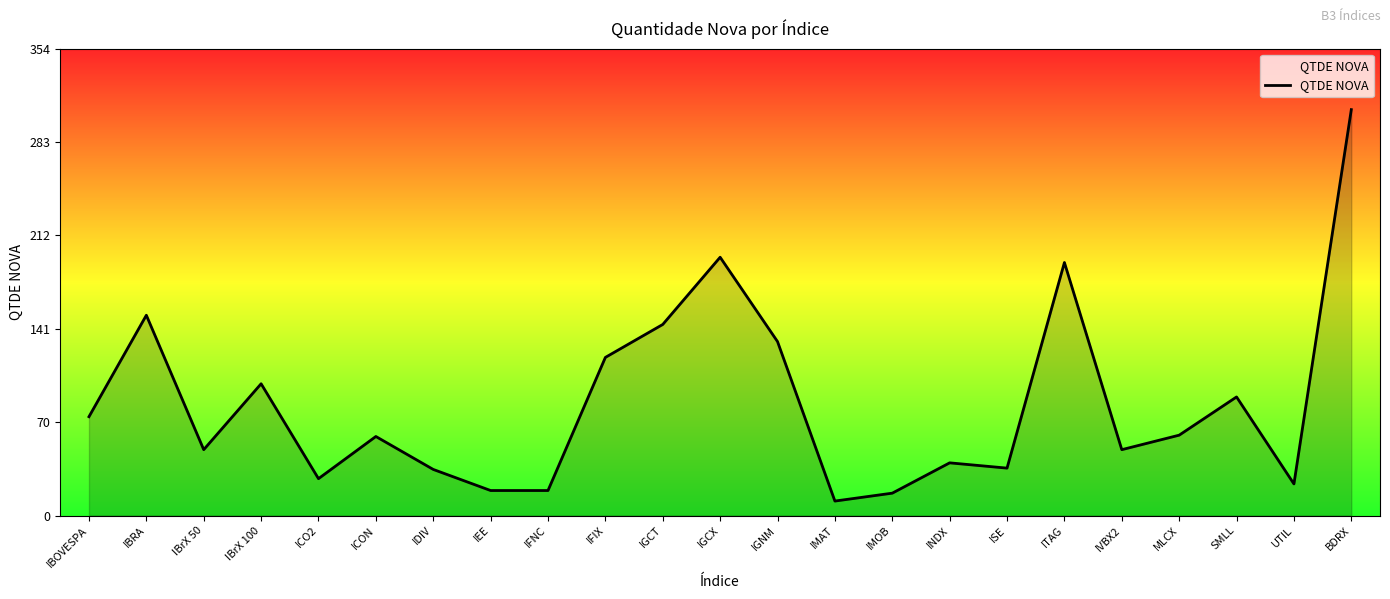

The value at IGCT is 195. True or false?

False